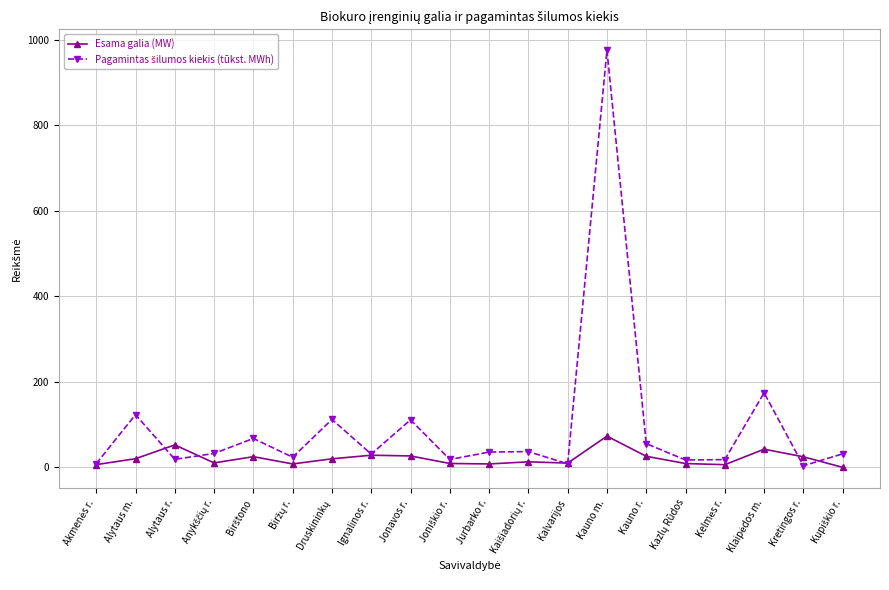

How many values in the Esama galia (MW) series are below 20?

10